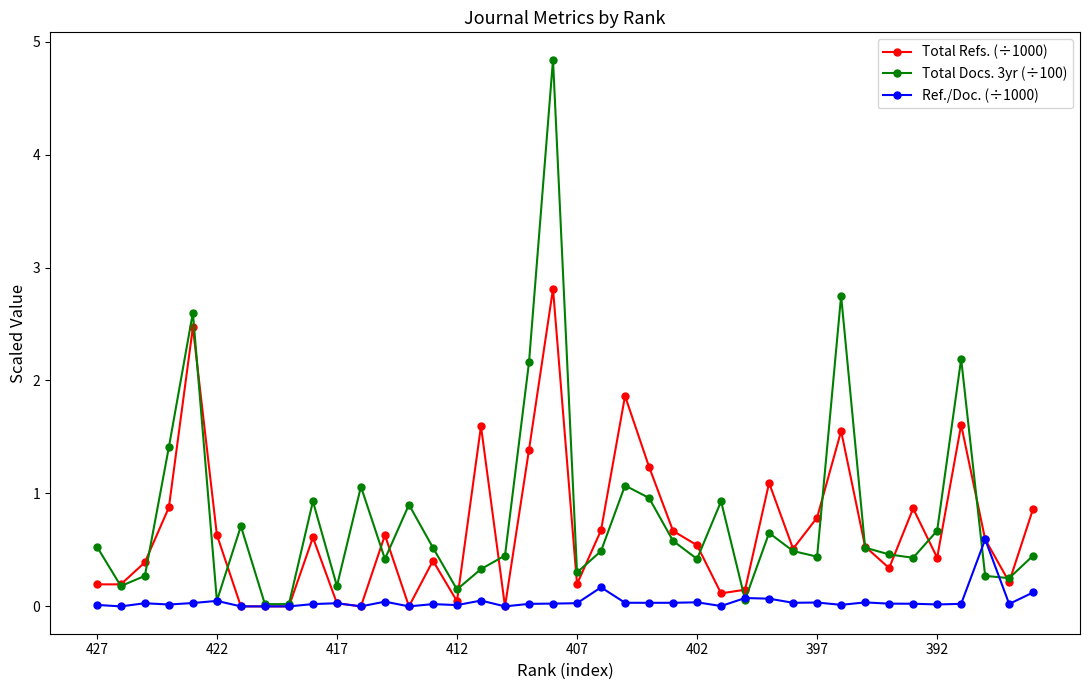

How many interior local peaks does the Total Docs. 3yr (÷100) series have?

11